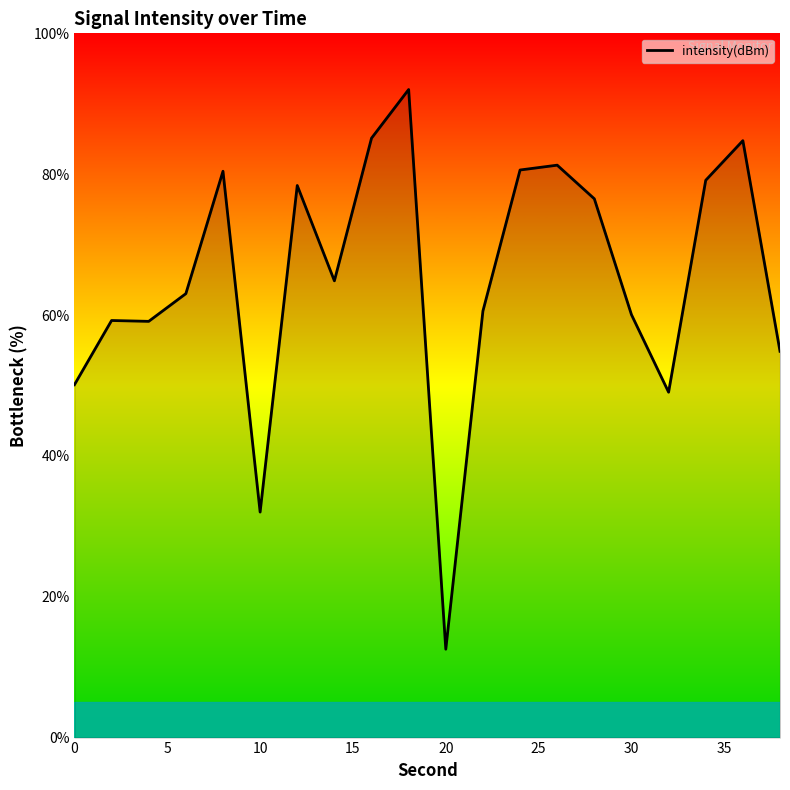

What is the difference between the maximum and minimum values?

79.5